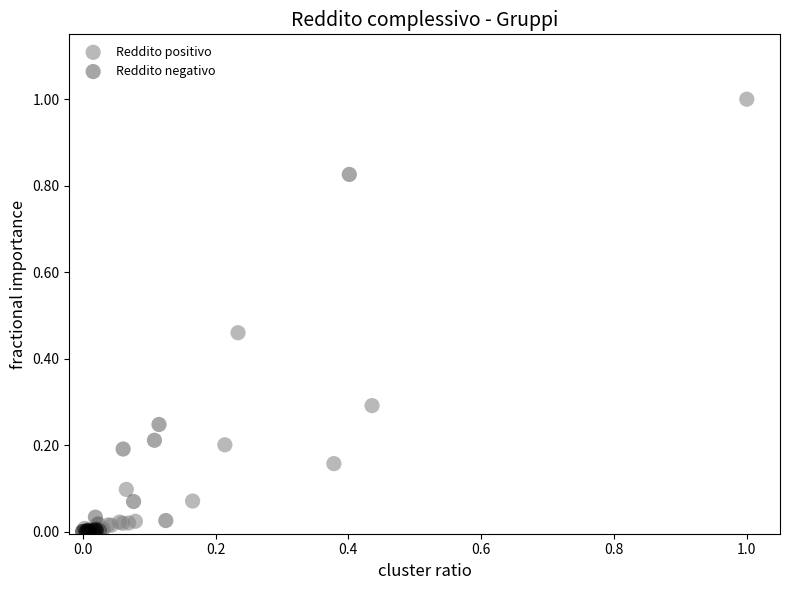

Which series contains the highest Y value?

Reddito positivo